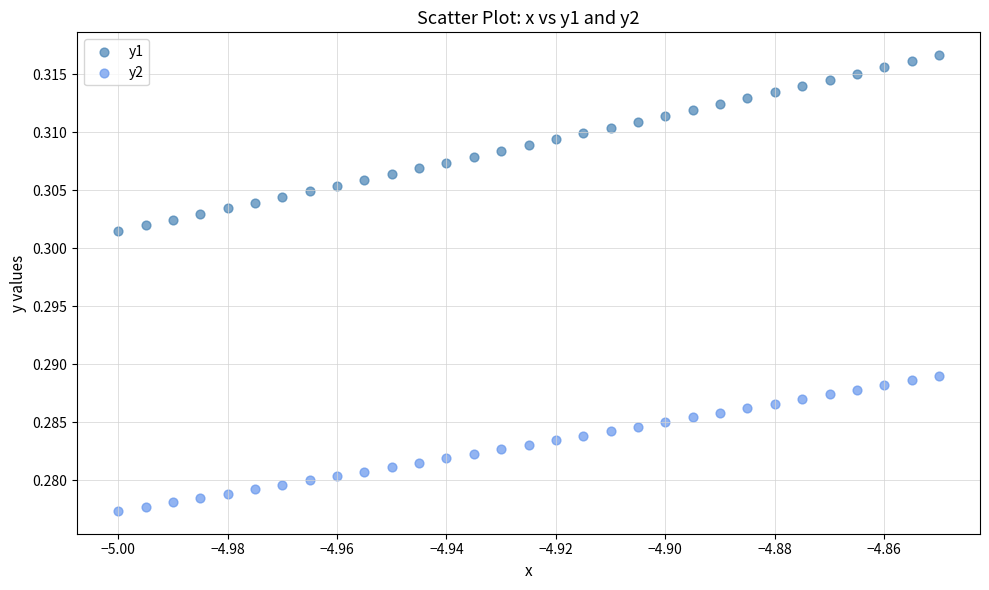

Which series has the widest spread of Y values?

y1